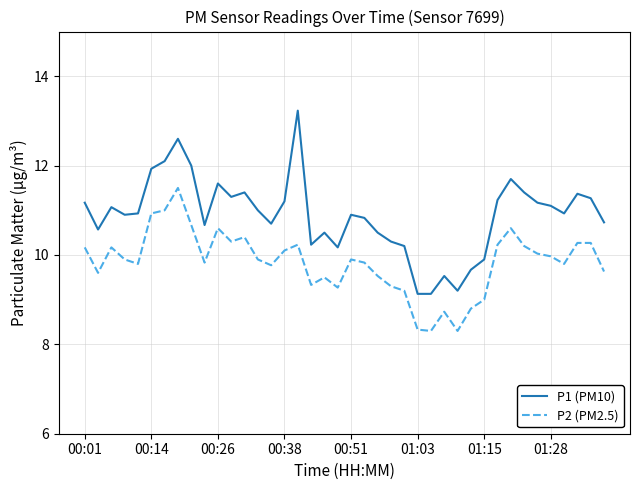

What are all the series names shown in the legend?

P1 (PM10), P2 (PM2.5)